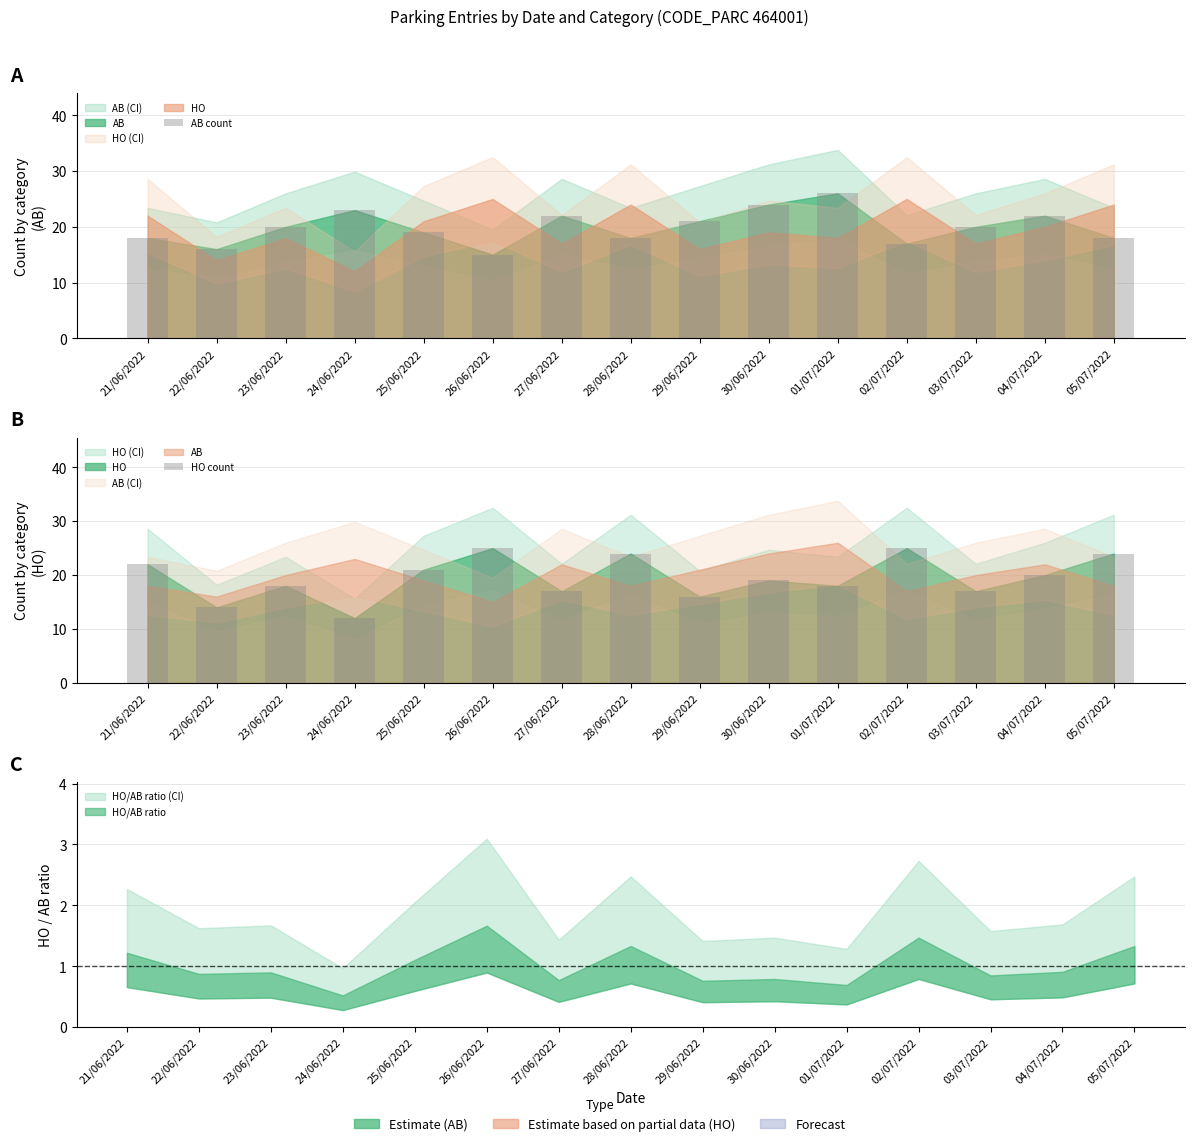

The value of AB count at 21/06/2022 is 18. True or false?

True